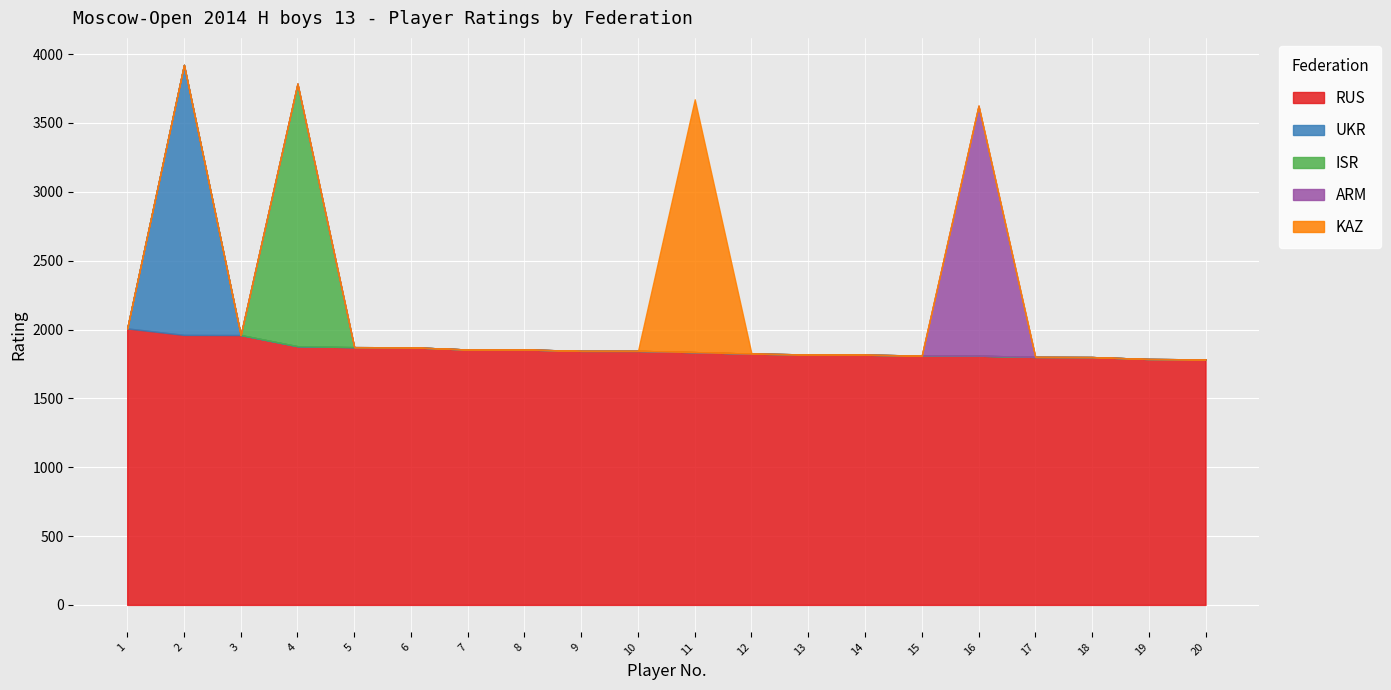

At 6, list the series in order from largest to smallest.

RUS, UKR, ISR, ARM, KAZ